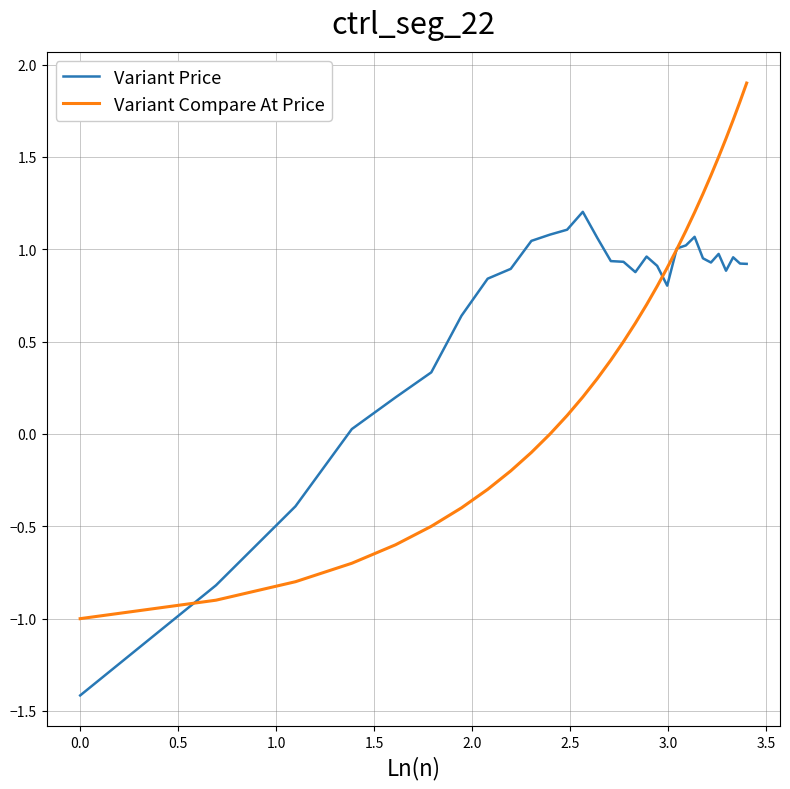

What is the highest value of the Variant Compare At Price series?

1.9